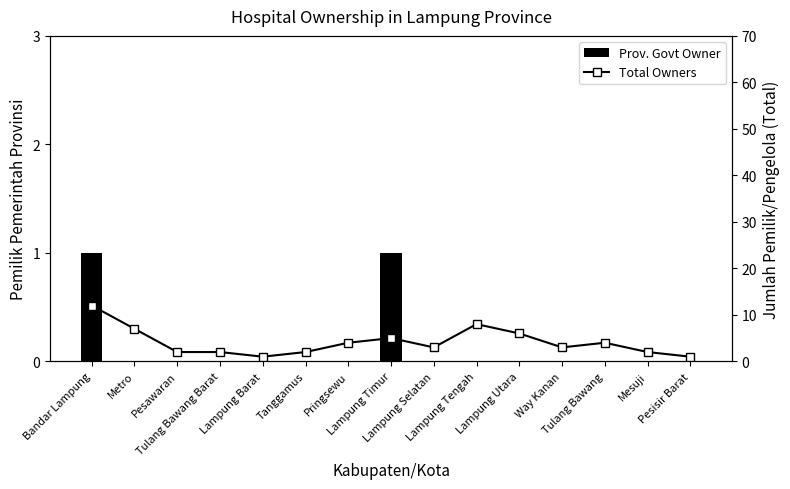

Which series has the largest total across all categories?

Total Owners